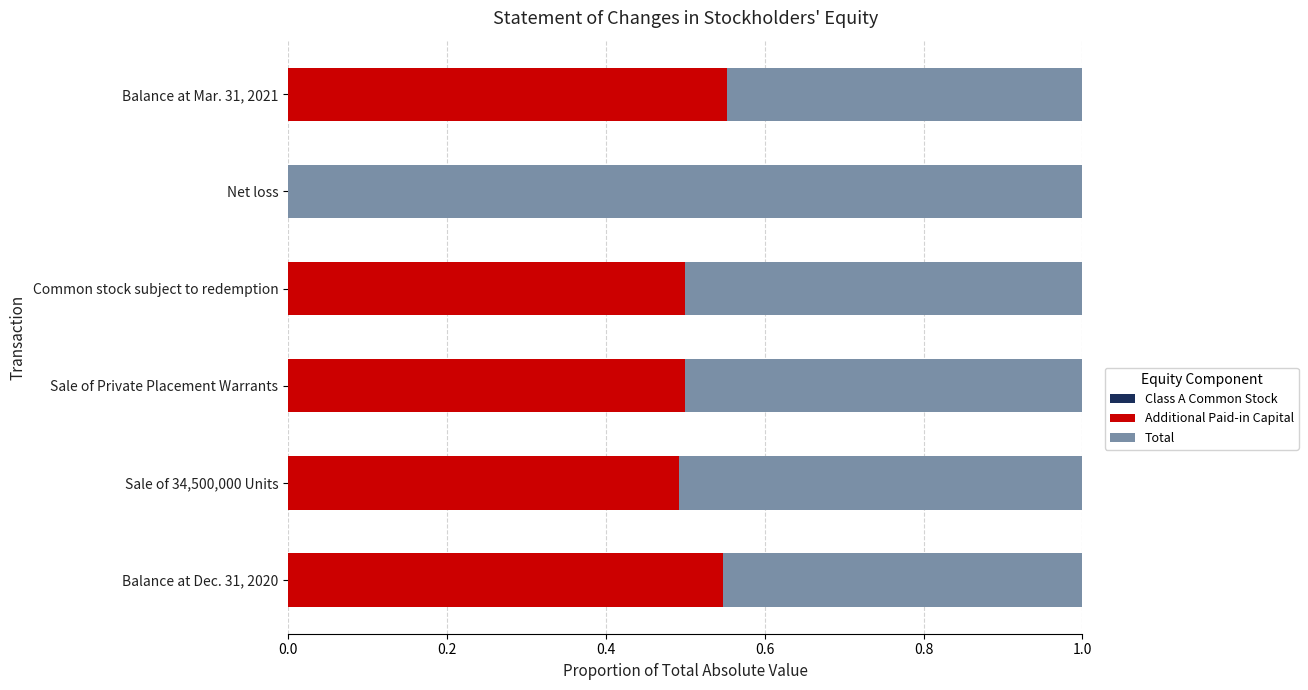

What is the total value across all series at Net loss?

1.0